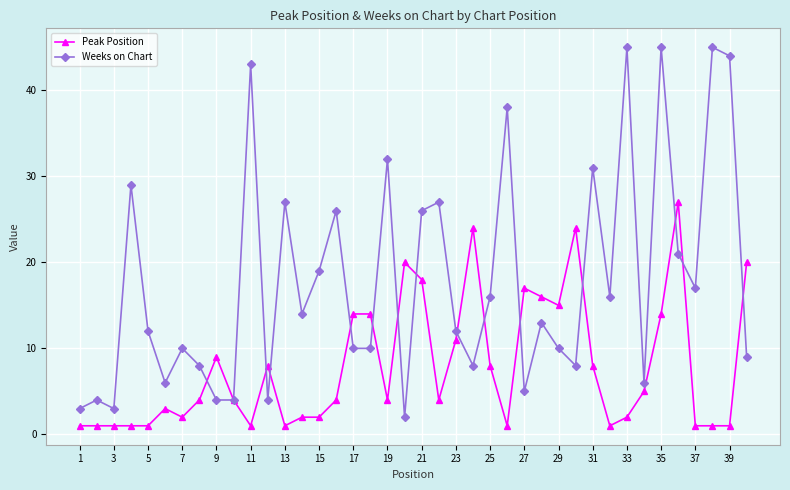

What is the highest value of the Weeks on Chart series?

45